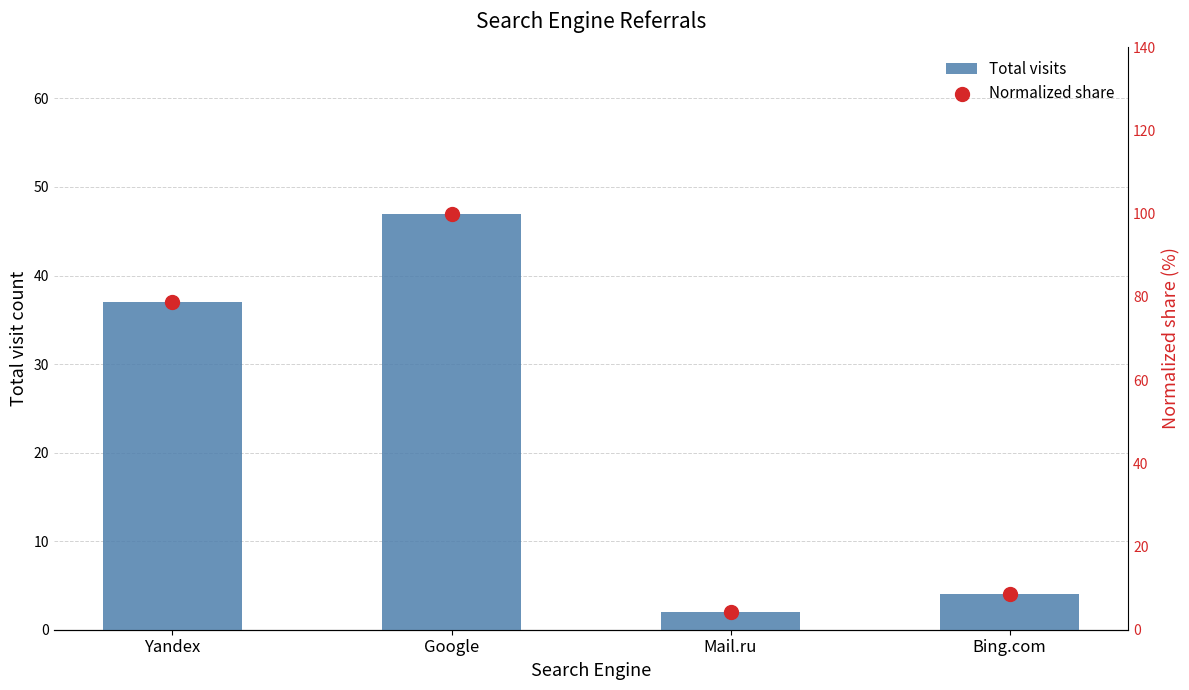

Which series has the widest spread of Y values?

Normalized share